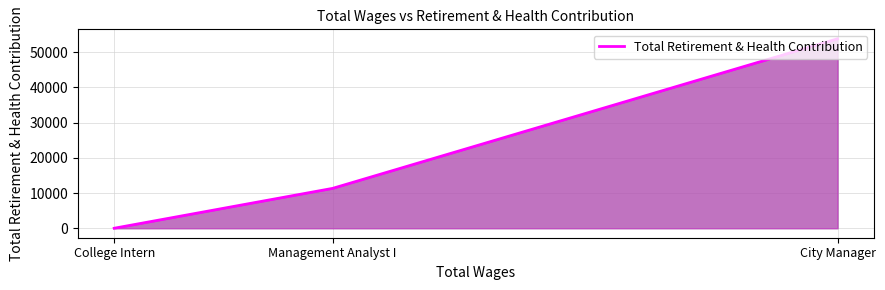

What is the change in value from Management Analyst I to College Intern?

-11326